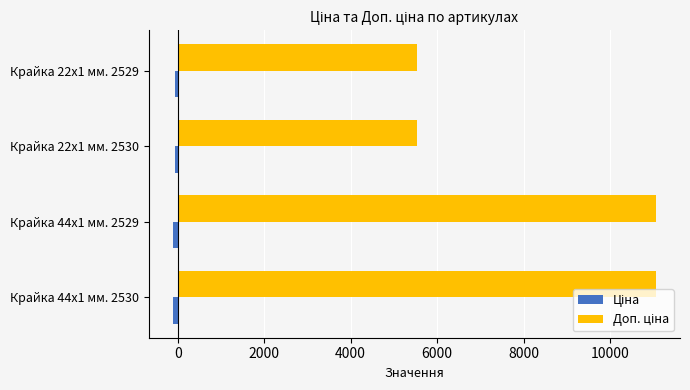

Count the number of data series in this chart.

2